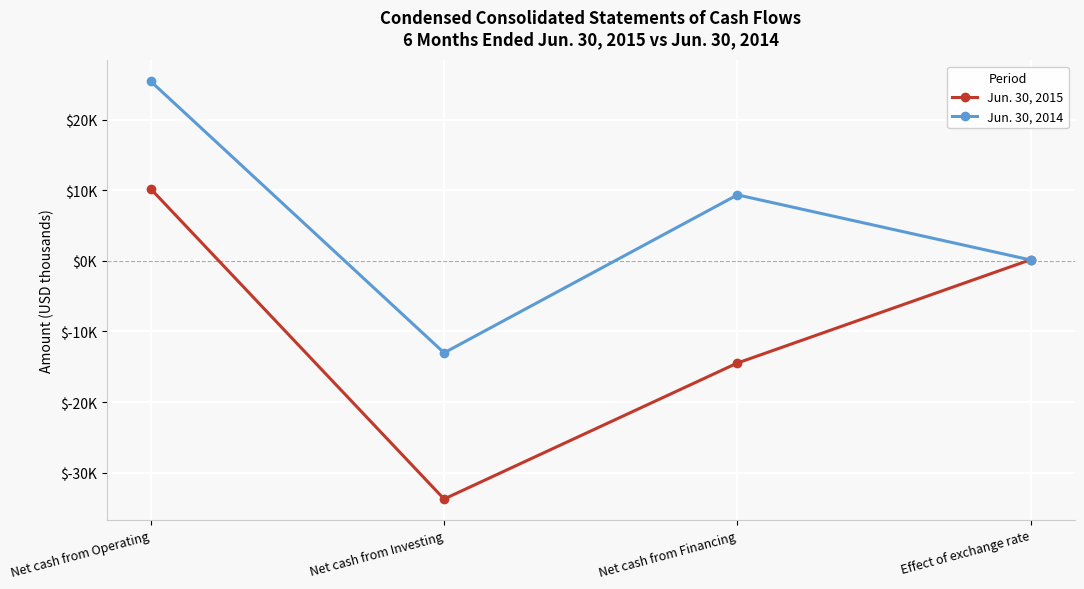

Does the chart have visible grid lines?

Yes